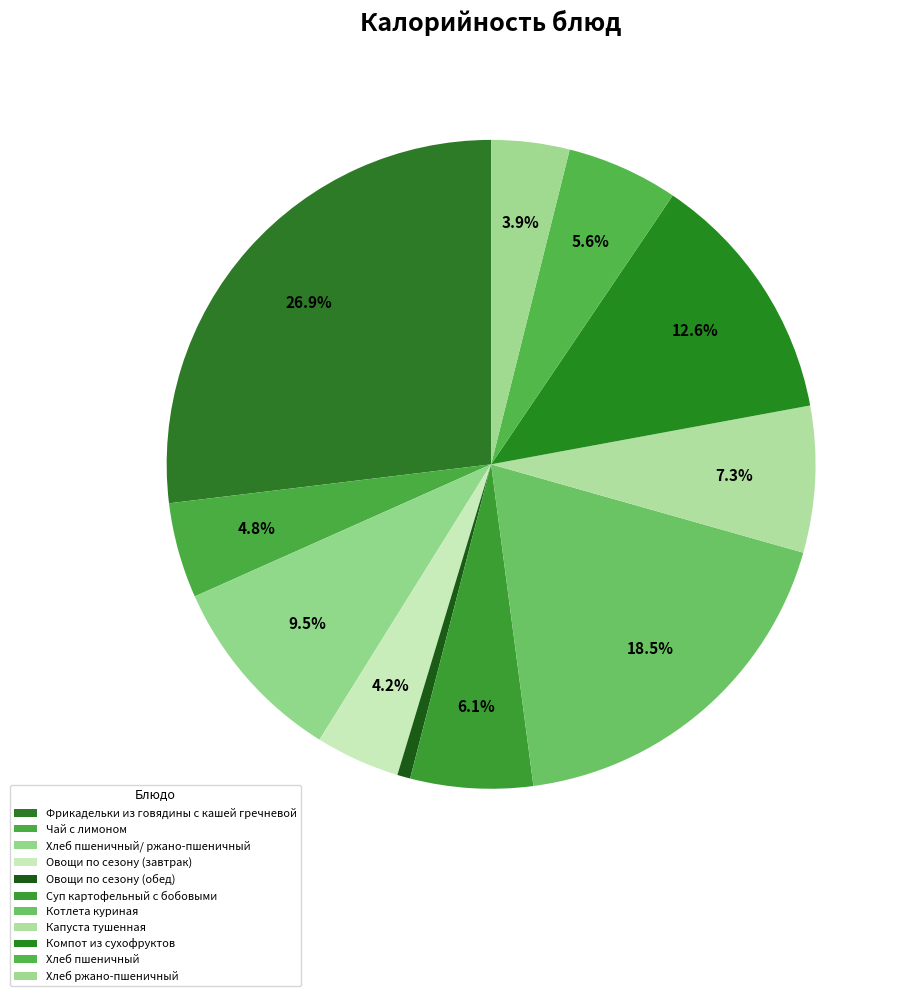

The Котлета куриная slice represents 19% of the pie. True or false?

True